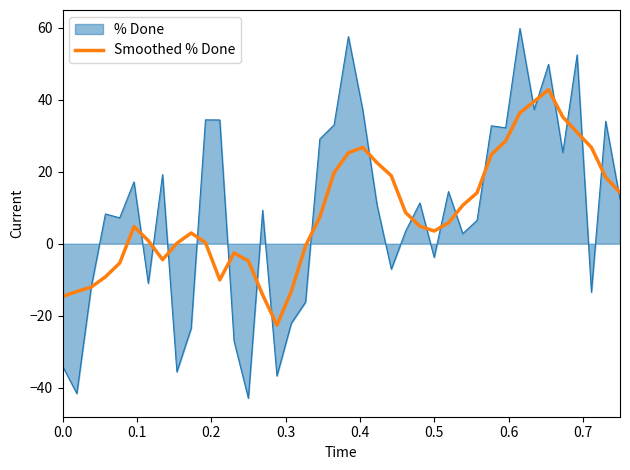

Which series has the largest range (max minus min)?

% Done